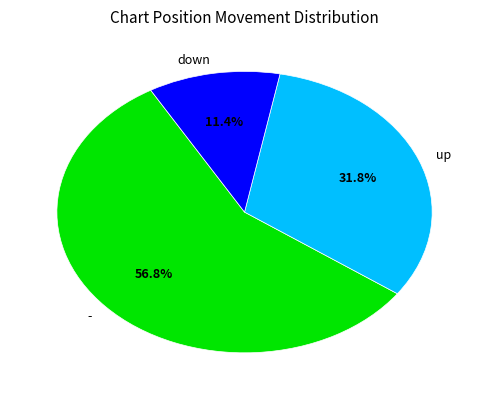

Do up and down together represent more than half of the pie?

No